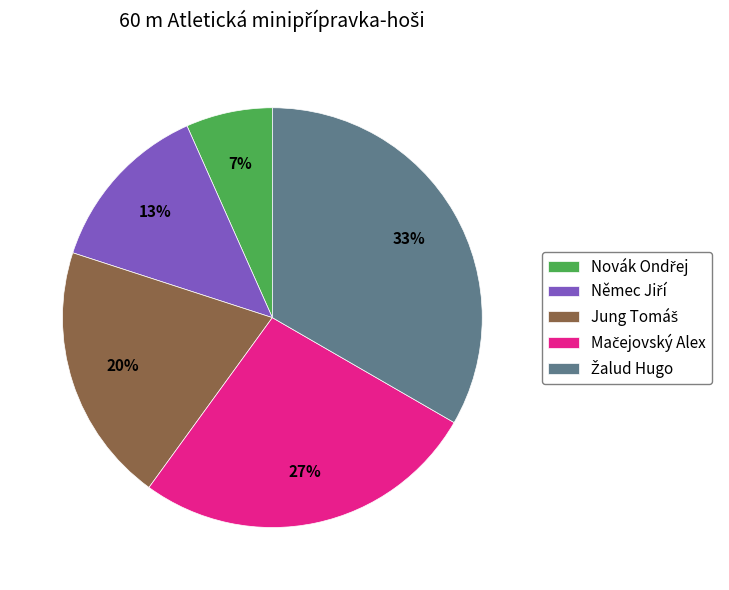

To the nearest percent, what is the average slice percentage?

20%